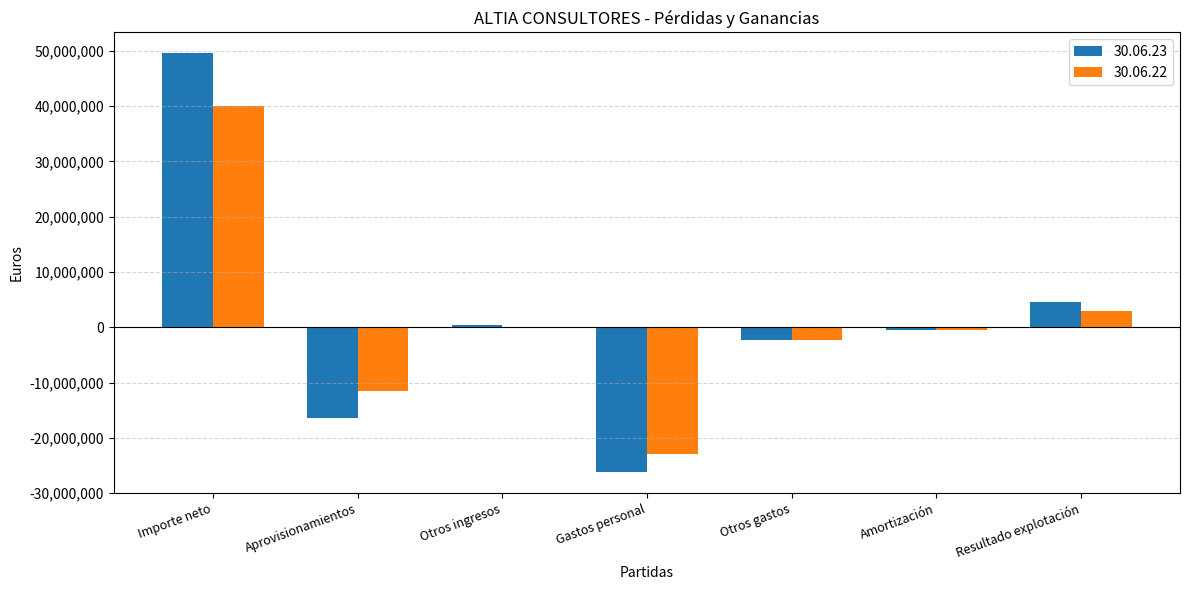

At which label does 30.06.22 first exceed -444804?

Importe neto